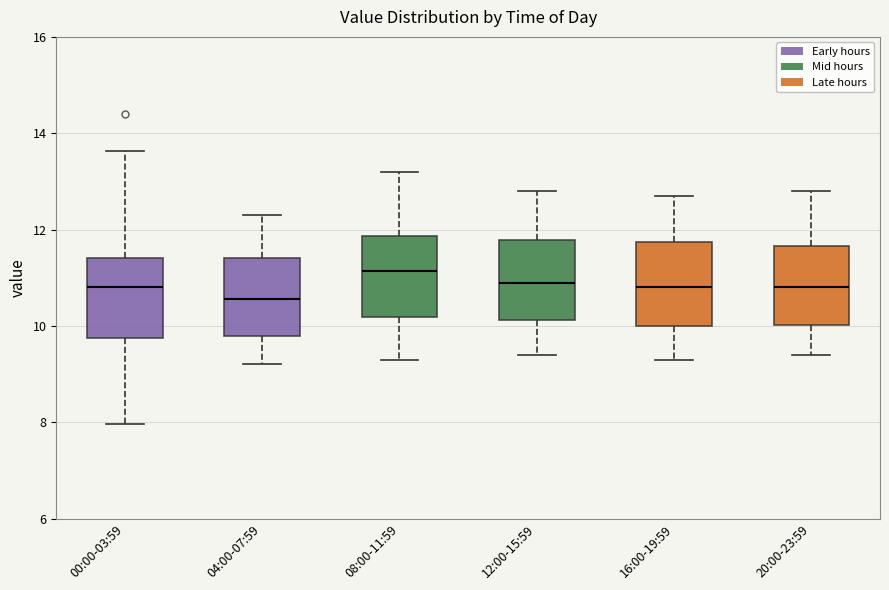

Where does the median line of the box for 04:00-07:59 sit on the y-axis? The values are not printed on the chart, so give them approximately, as read against the axis.

10.6